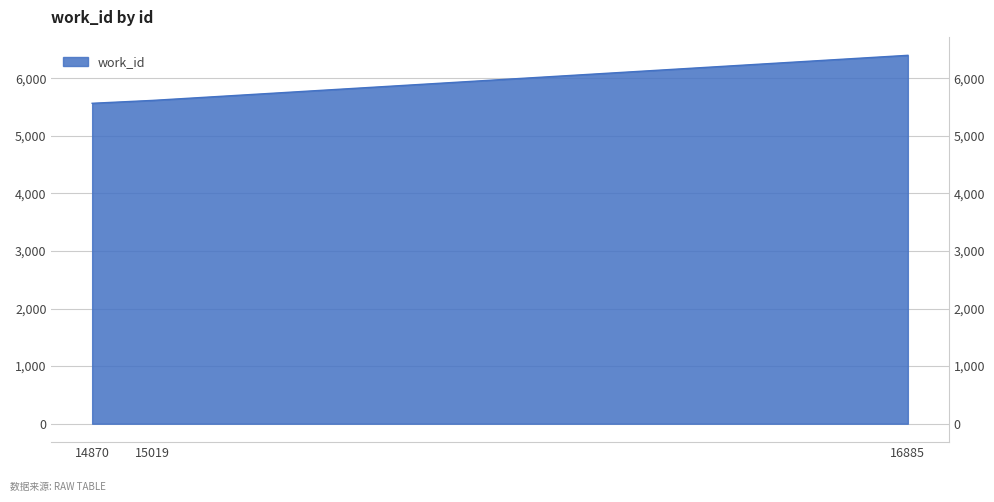

The value at 14870 is 5564. True or false?

True